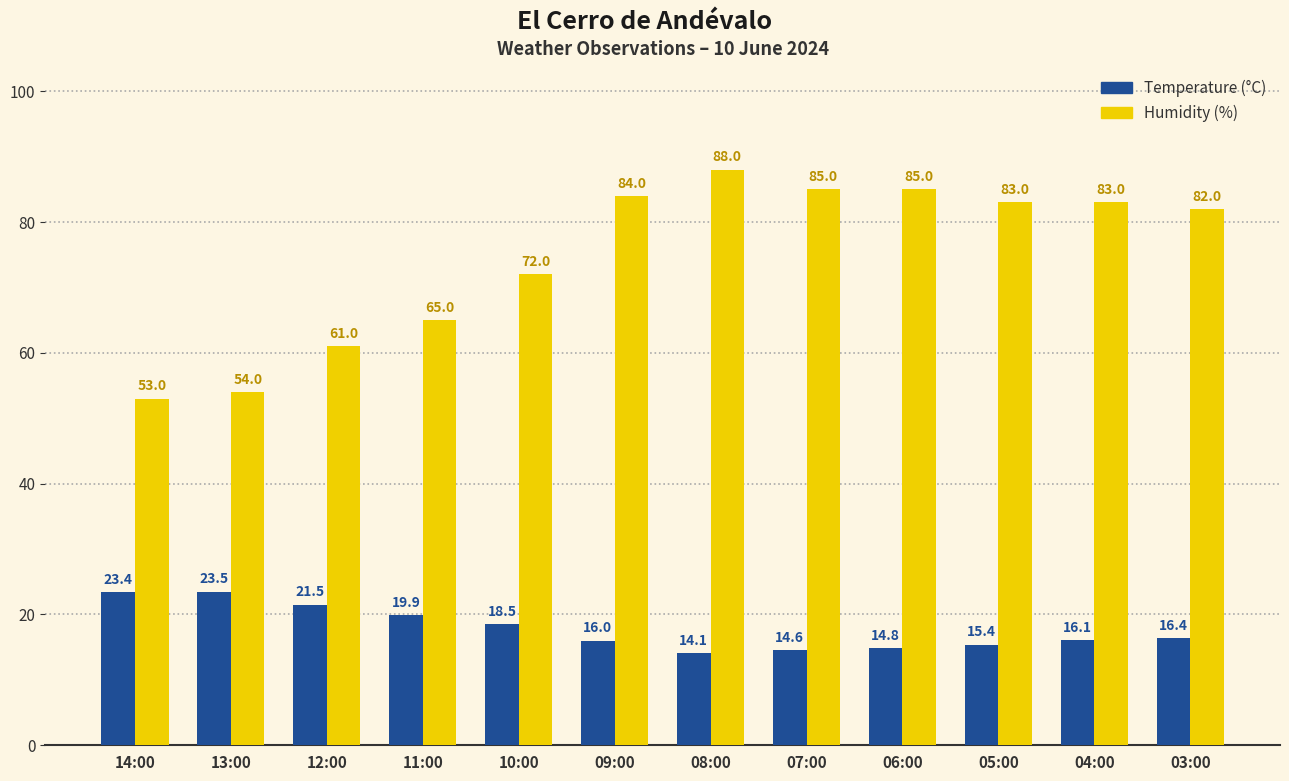

Where does the Humidity (%) series first go above 83?

09:00